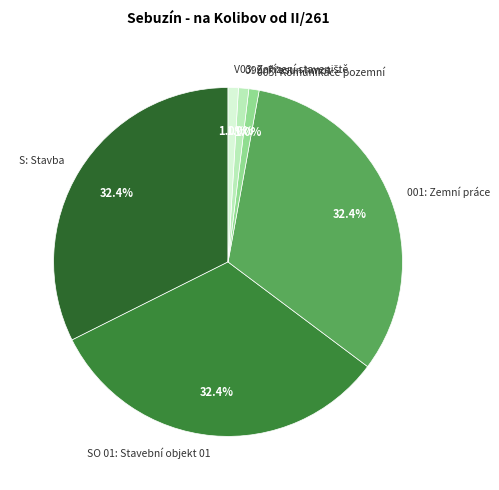

To the nearest percent, what is the average slice percentage?

17%